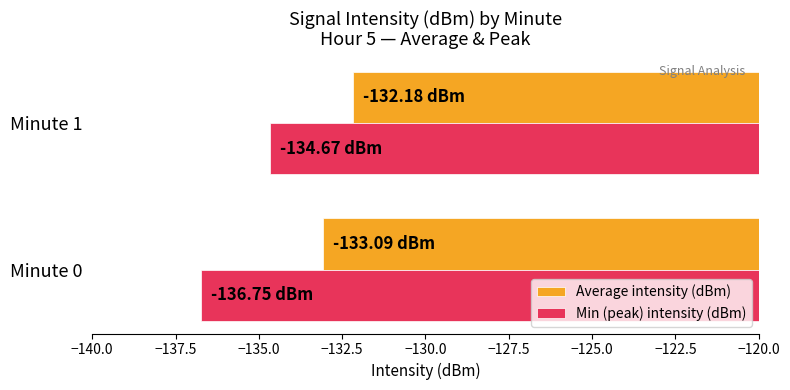

What is the sum of all Min (peak) intensity (dBm) values?

-271.4